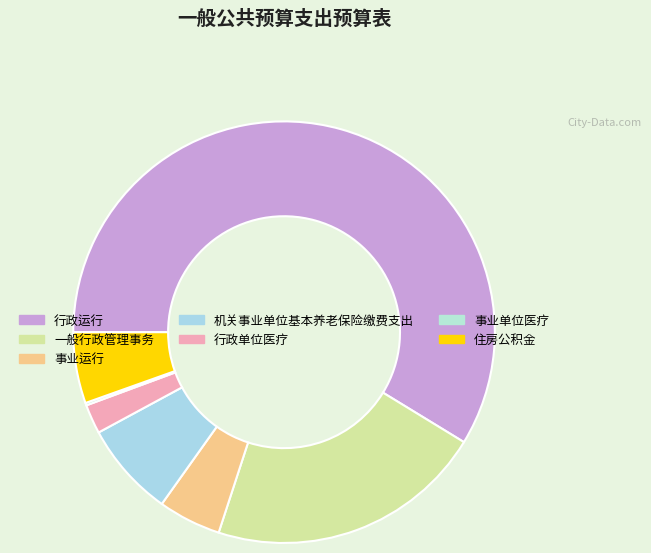

Count the number of slices in the pie.

7